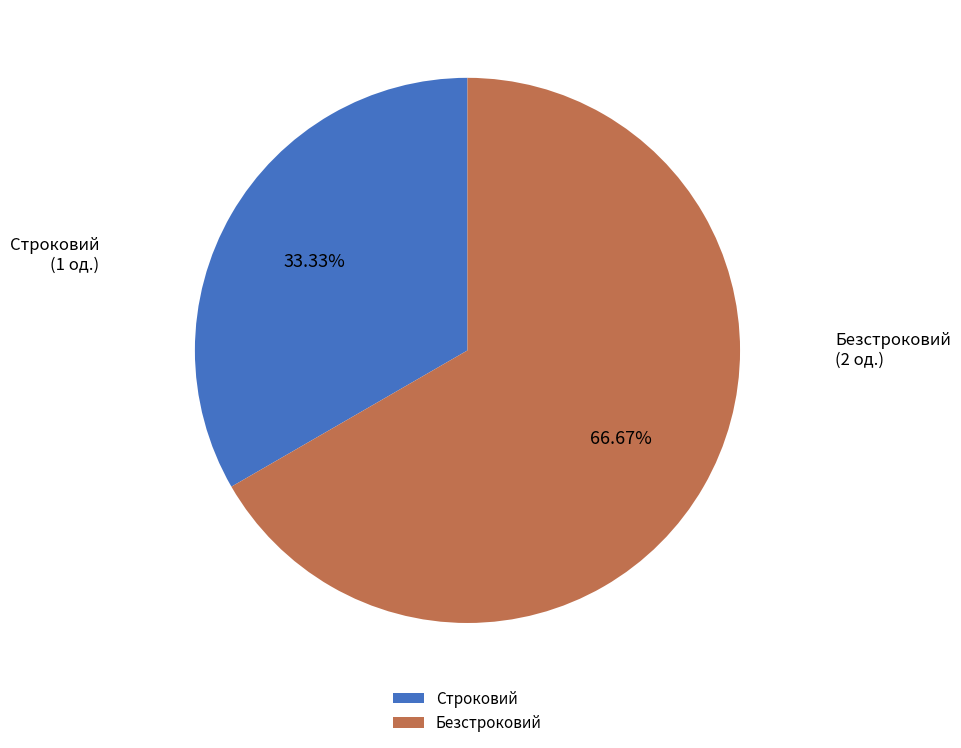

Is there a majority slice in this chart?

Yes